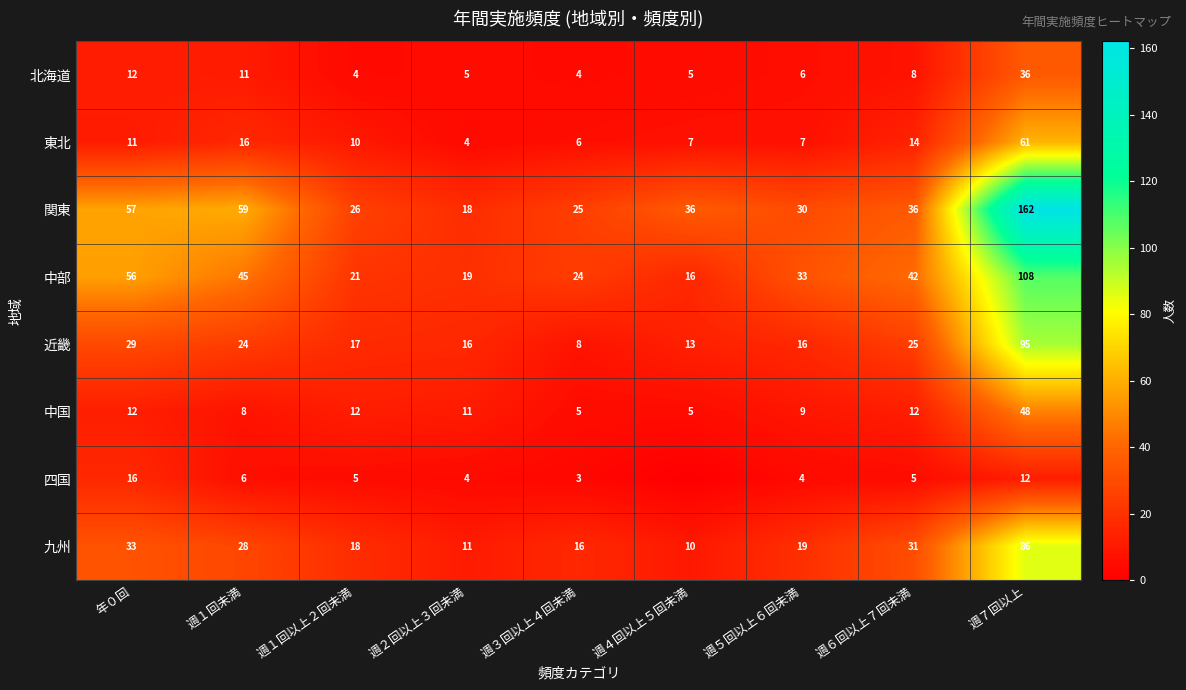

At which label does 近畿 first exceed 17?

年０回